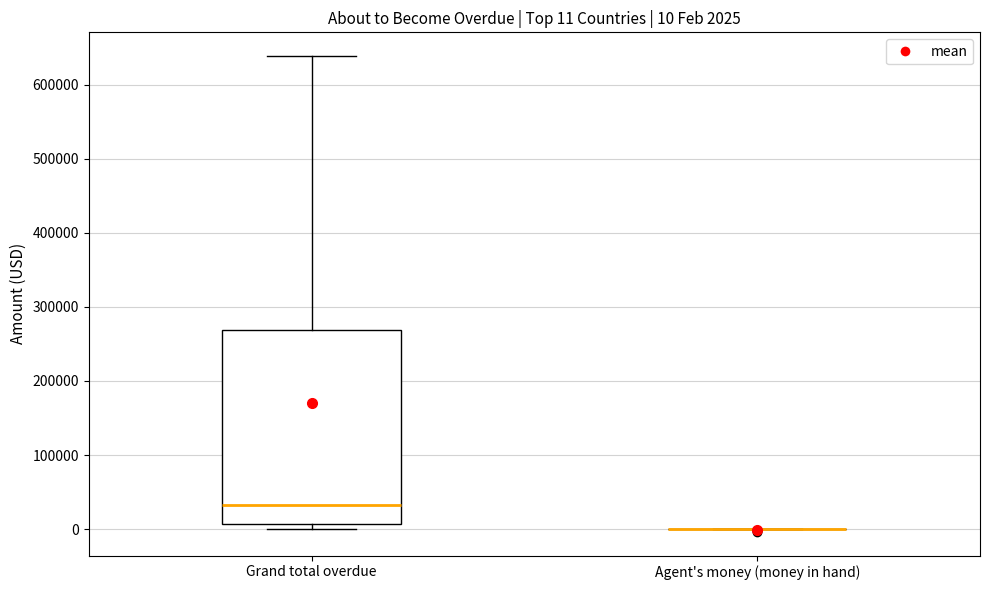

Which box is the tallest, from its lower edge to its upper edge?

Grand total overdue